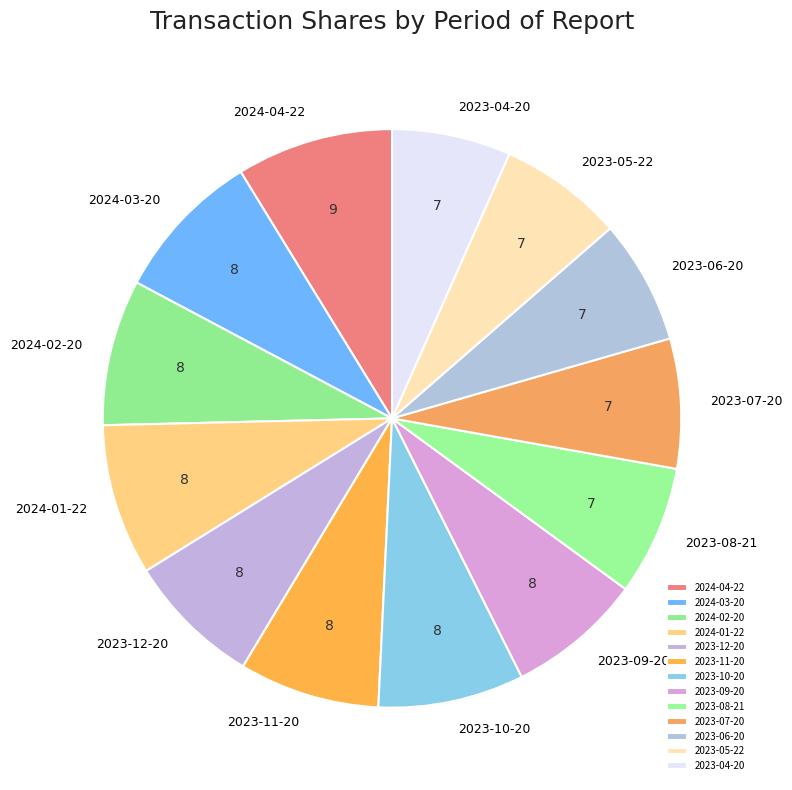

Does any single category account for the majority?

No